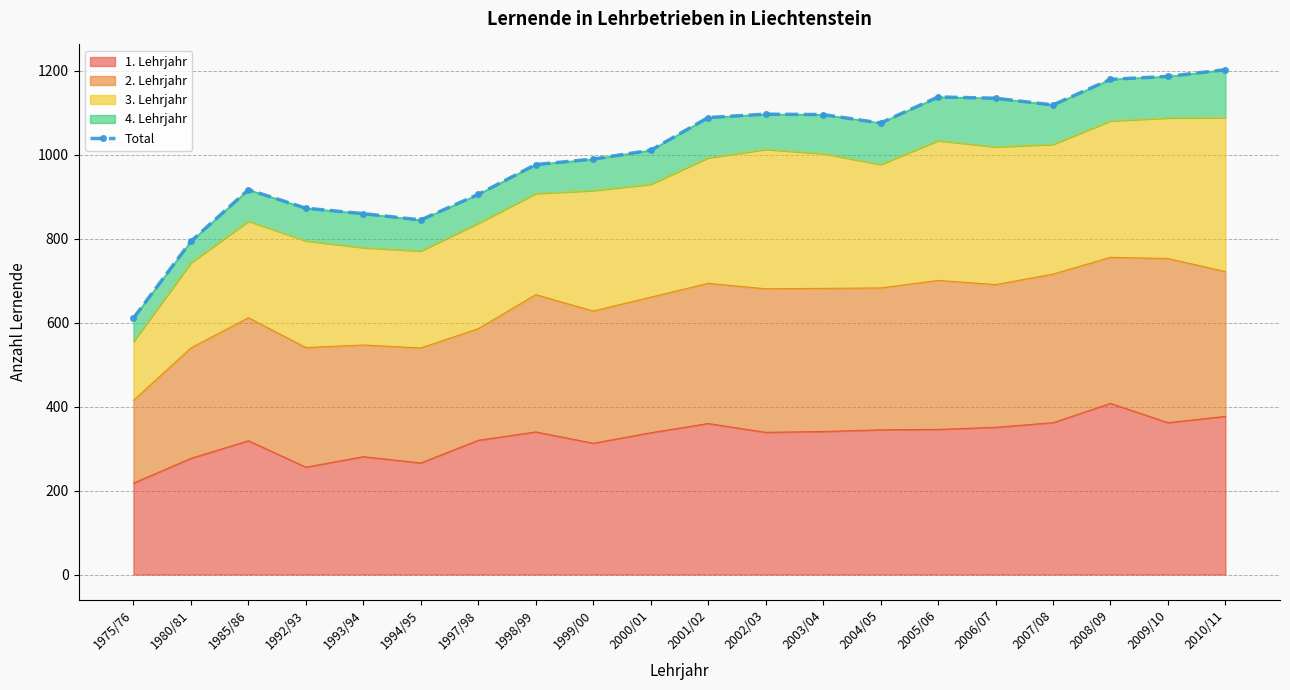

Count the number of categories in the chart.

20